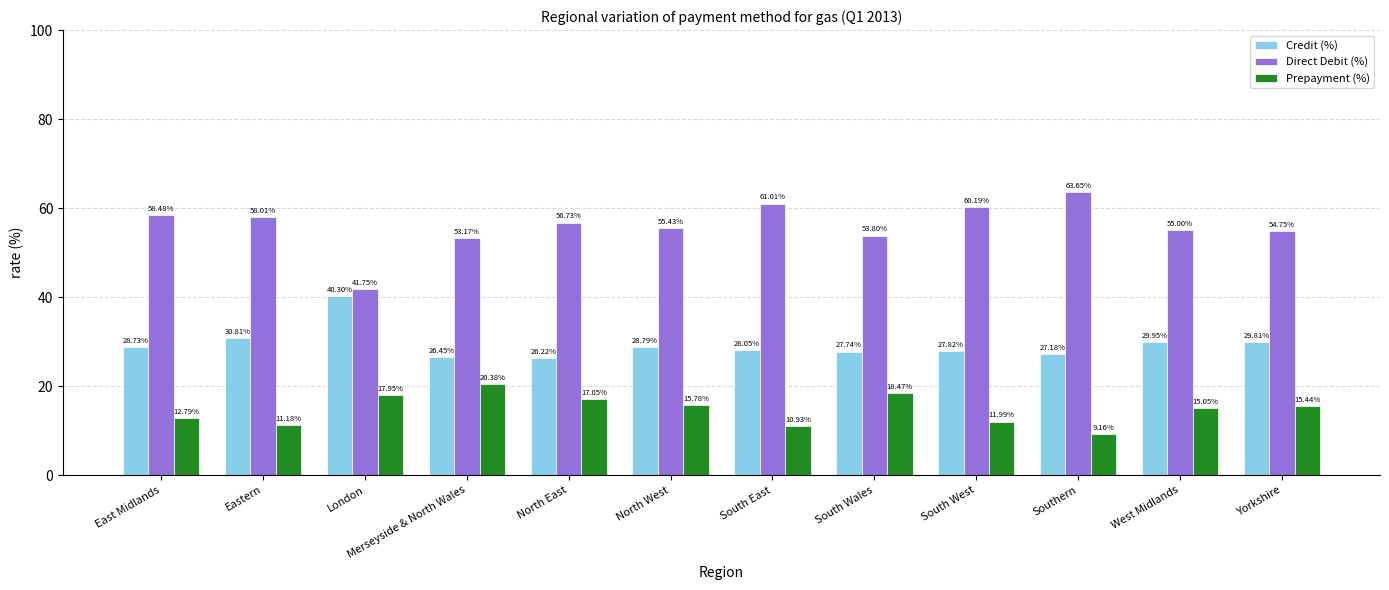

List the series in order of their peak value, lowest first.

Prepayment (%), Credit (%), Direct Debit (%)